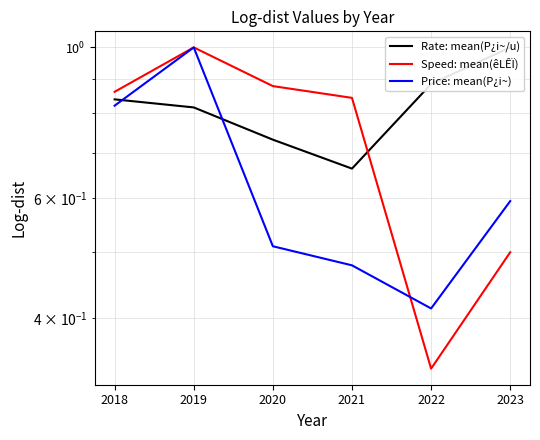

Where is Rate: mean(P¿i~/u) nearest to the value 0?

2021